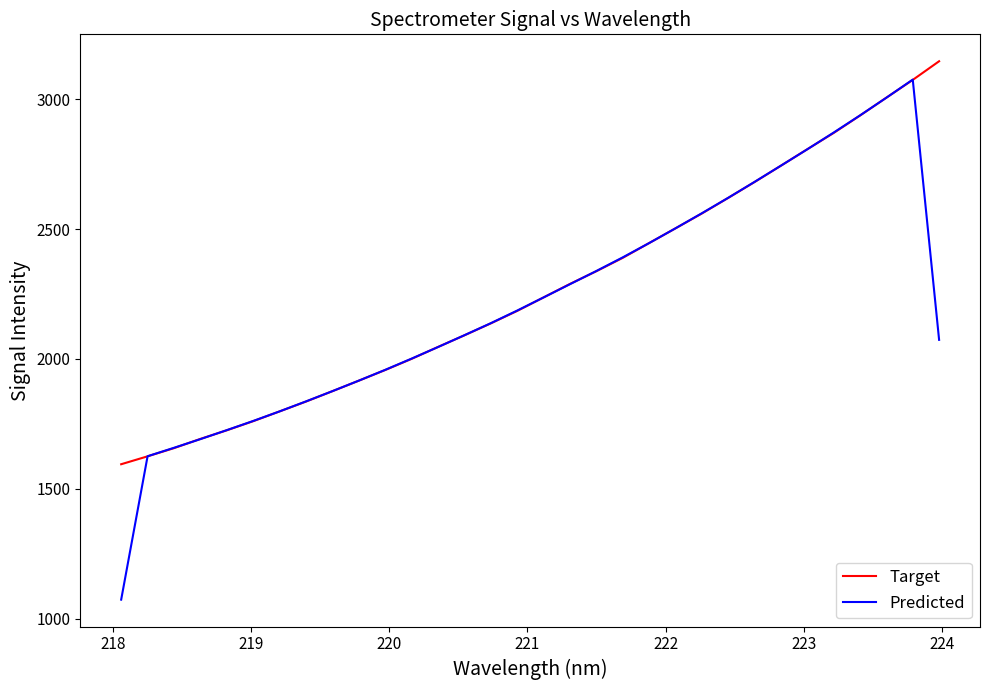

Which series has the largest range (max minus min)?

Predicted